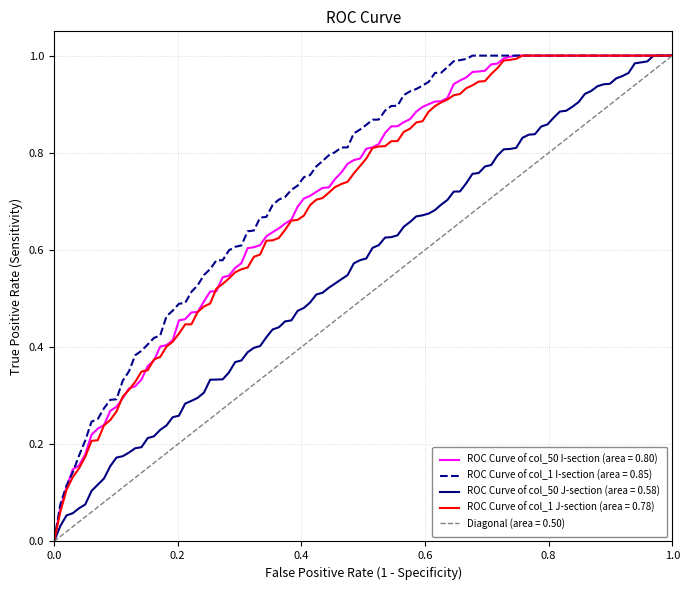

Does the chart have visible grid lines?

Yes